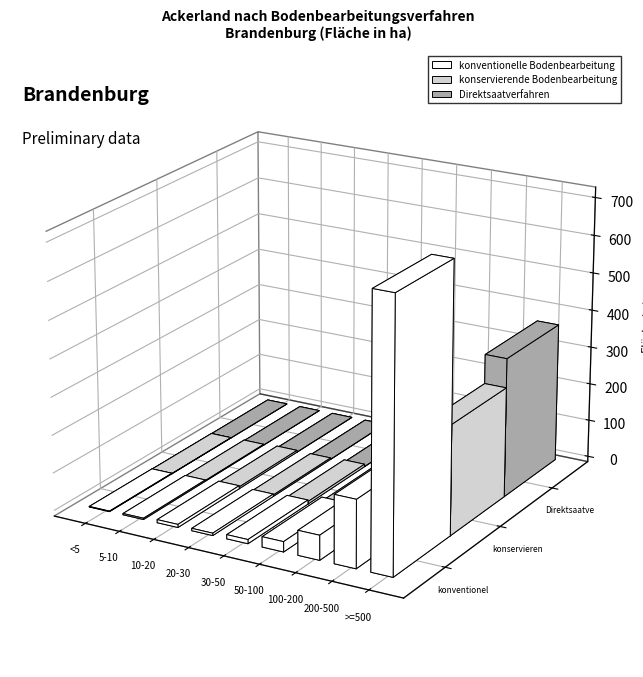

What is the label of the 1st bar from the right?

>=500